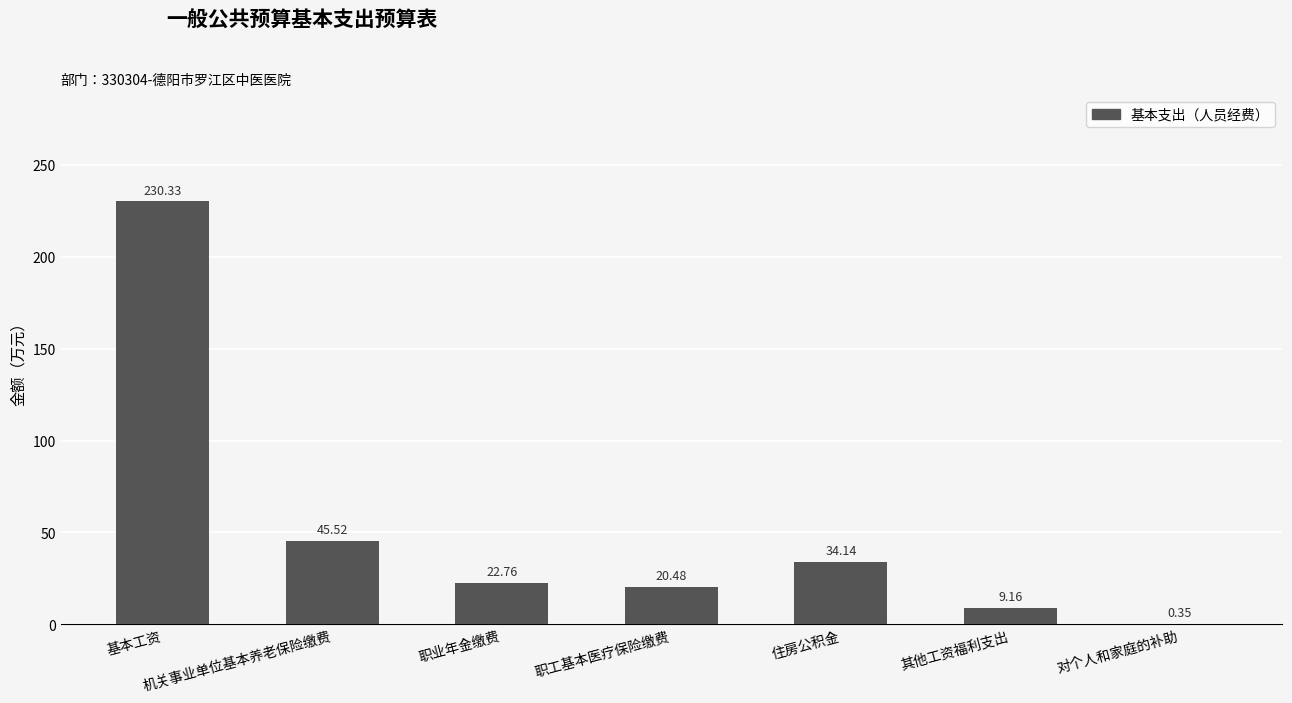

Count the number of values greater than 22.

4